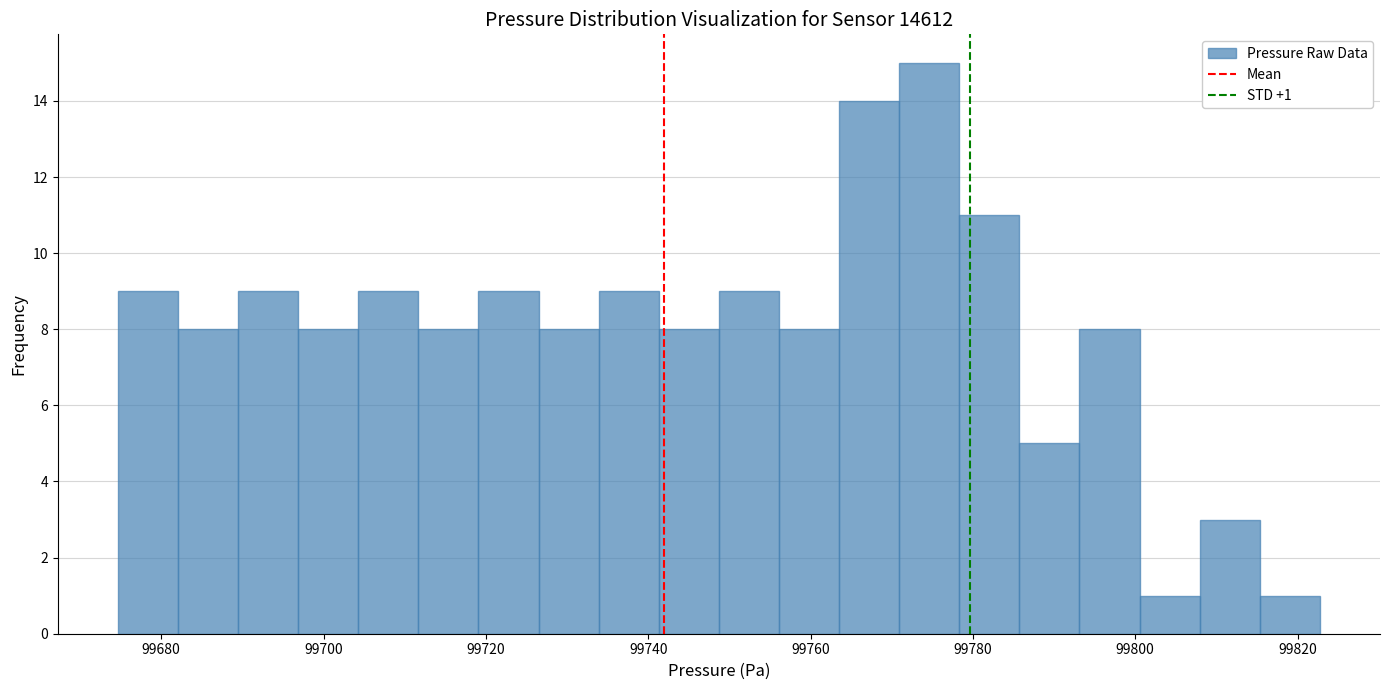

Read against the x-axis, roughly where is the centre of the tallest bar?

99774